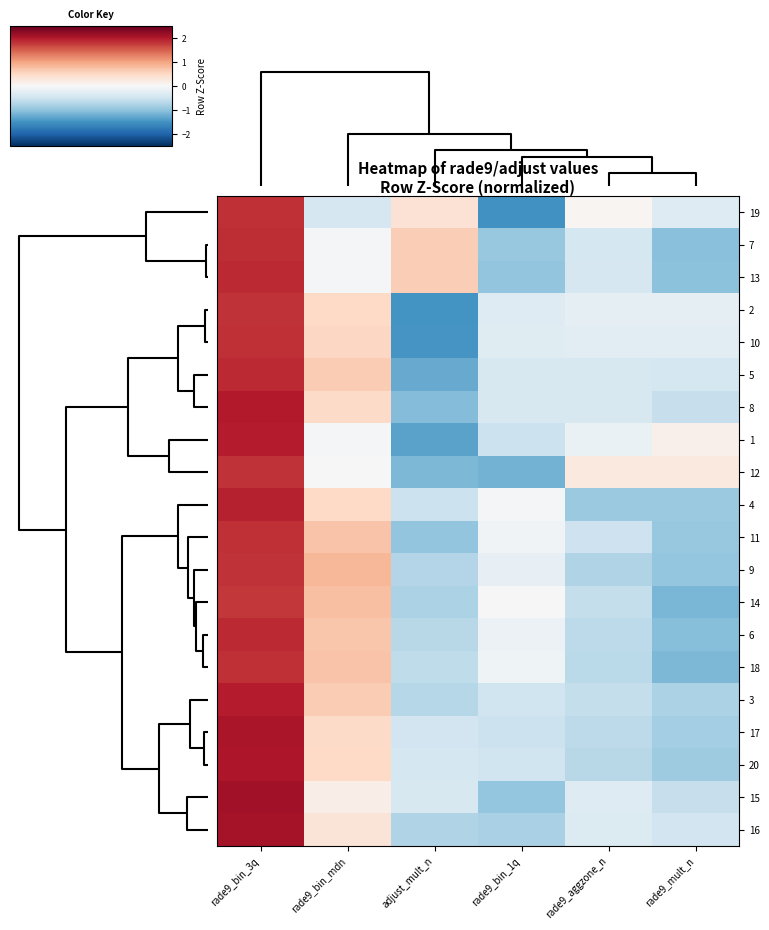

List the series in order of their peak value, highest first.

15, 16, 17, 20, 8, 1, 3, 4, 5, 6, 13, 7, 18, 11, 10, 19, 2, 9, 12, 14